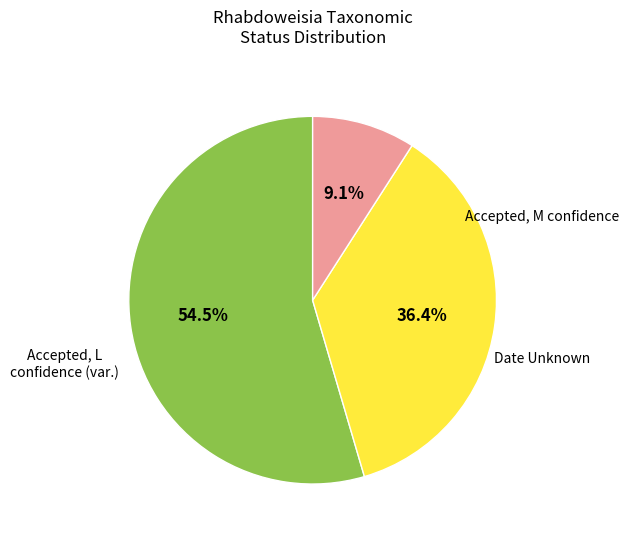

Count the number of slices in the pie.

3